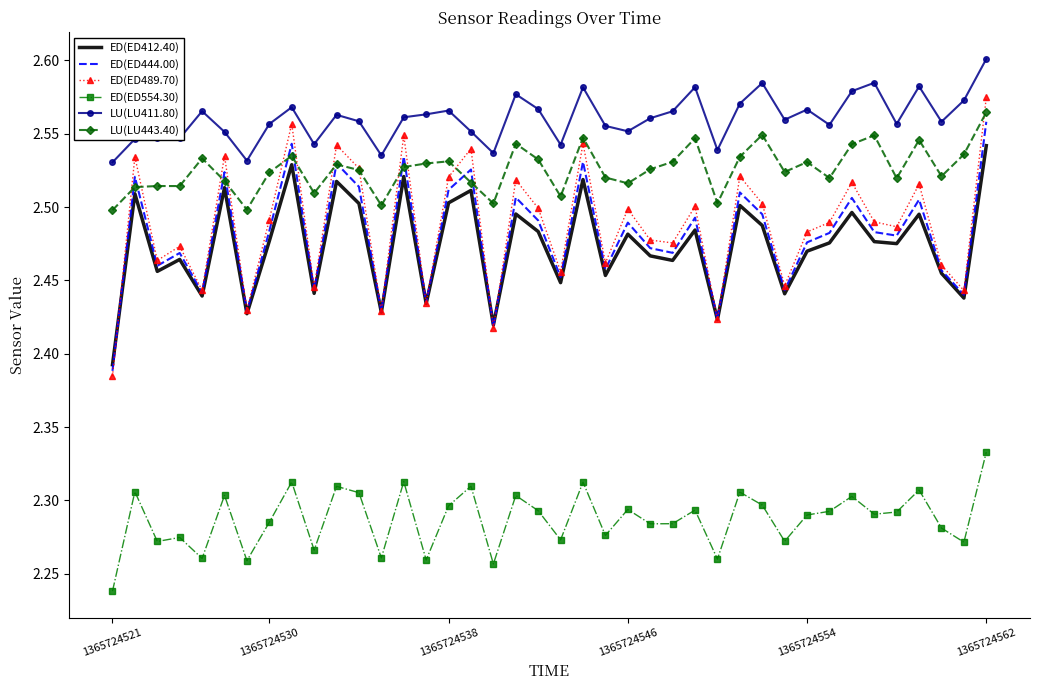

Which series has the largest total across all categories?

LU(LU411.80)